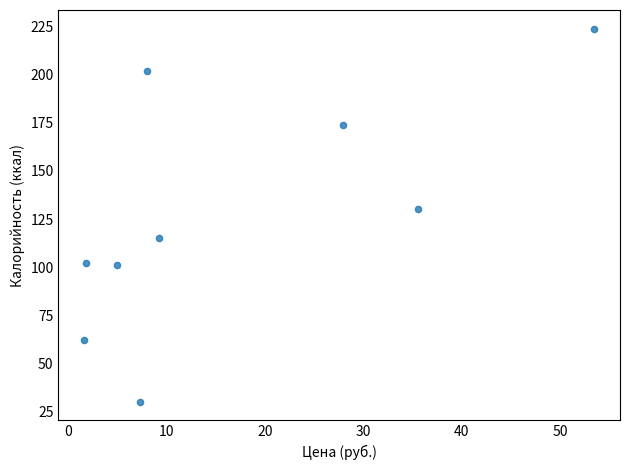

What Y value in the scatter plot is closest to 127?

130